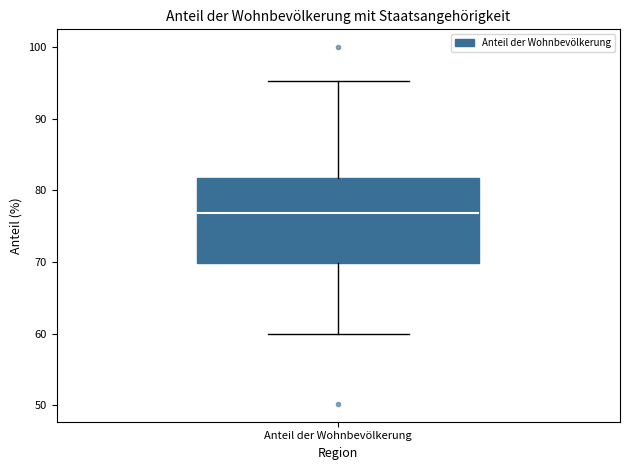

Where is the upper edge of the box for Anteil der Wohnbevölkerung on the y-axis? The values are not printed on the chart, so give them approximately, as read against the axis.

82